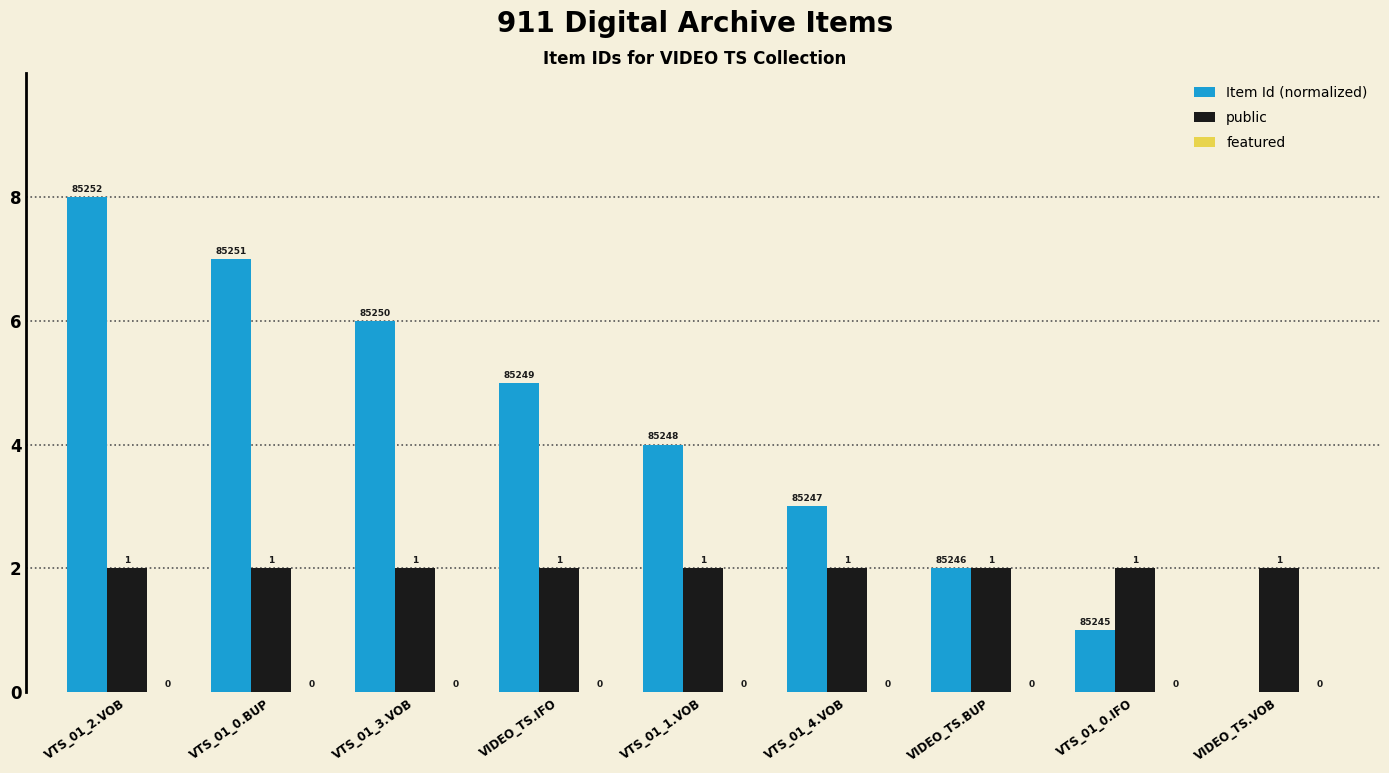

Between VTS_01_0.BUP and VIDEO_TS.VOB, which series saw the biggest shift?

Item Id (normalized)